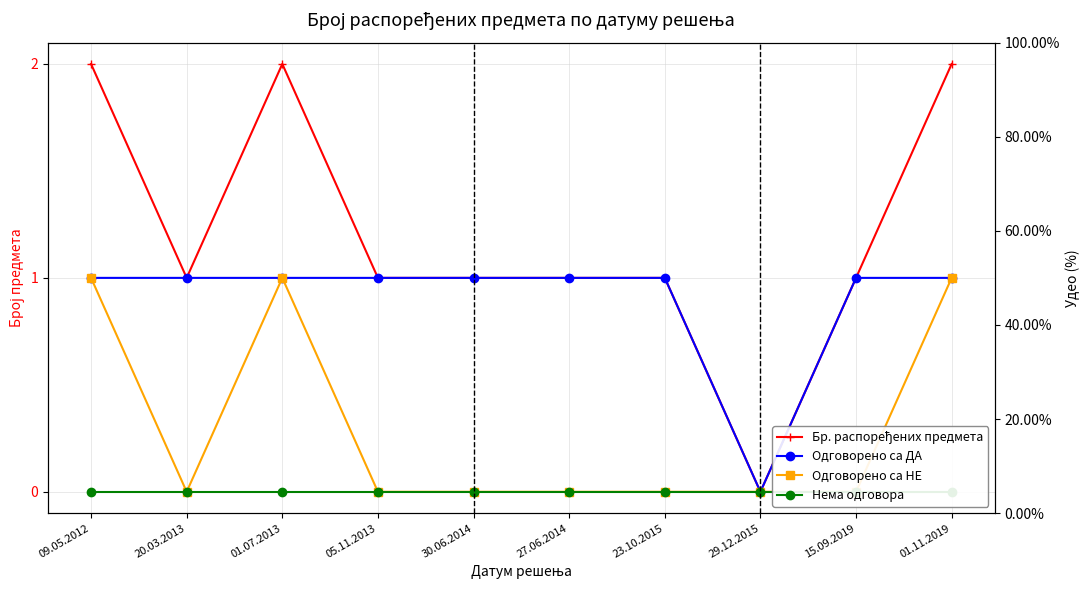

What position from the right is 01.07.2013?

8